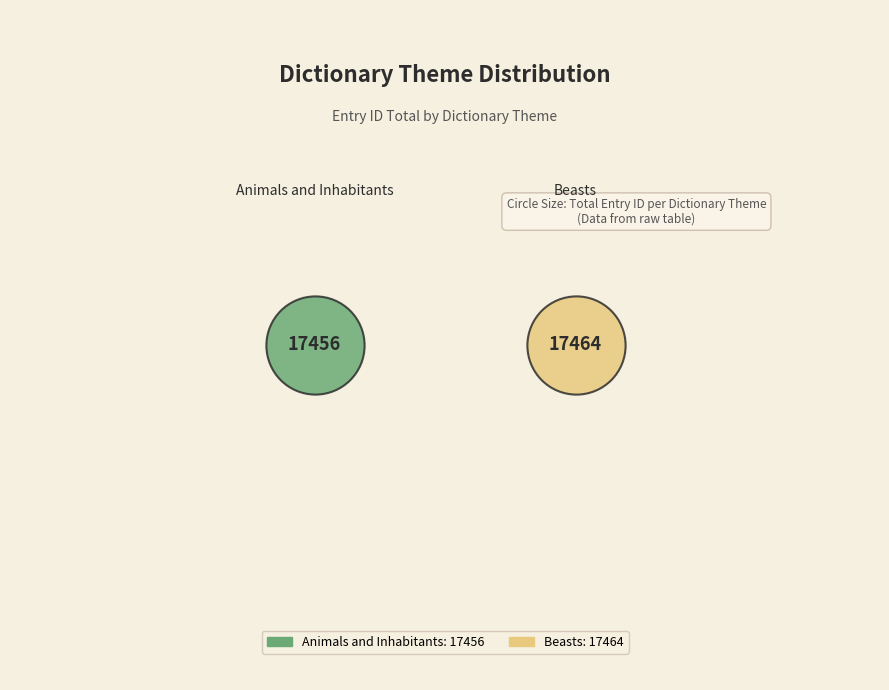

Does Animals and Inhabitants account for over 50% of the chart?

No